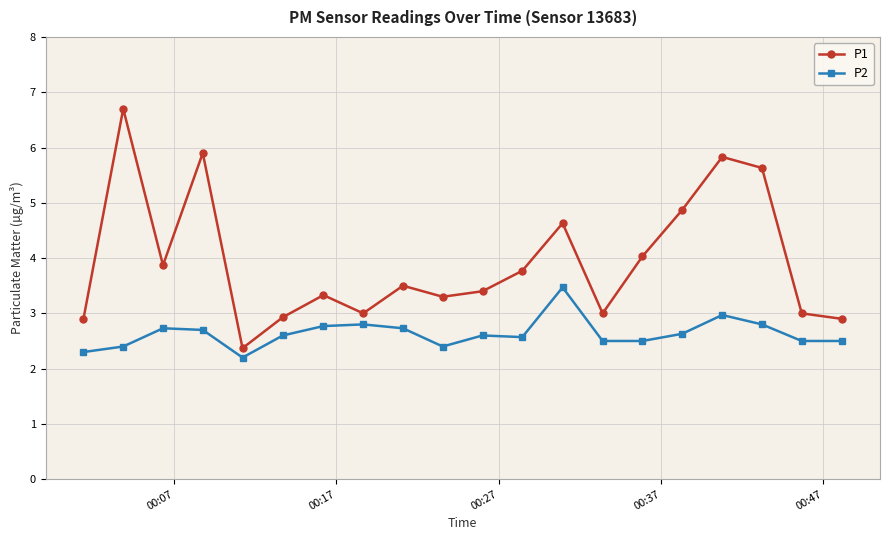

List the series in order of their overall mean, lowest first.

P2, P1